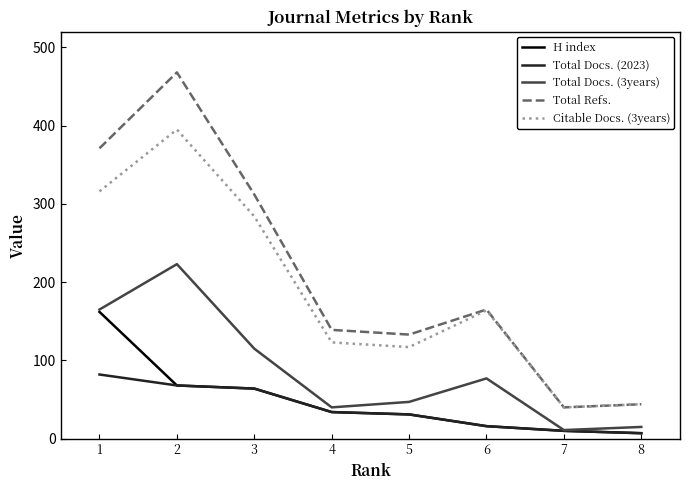

Does the chart display data point markers on the line(s)?

No